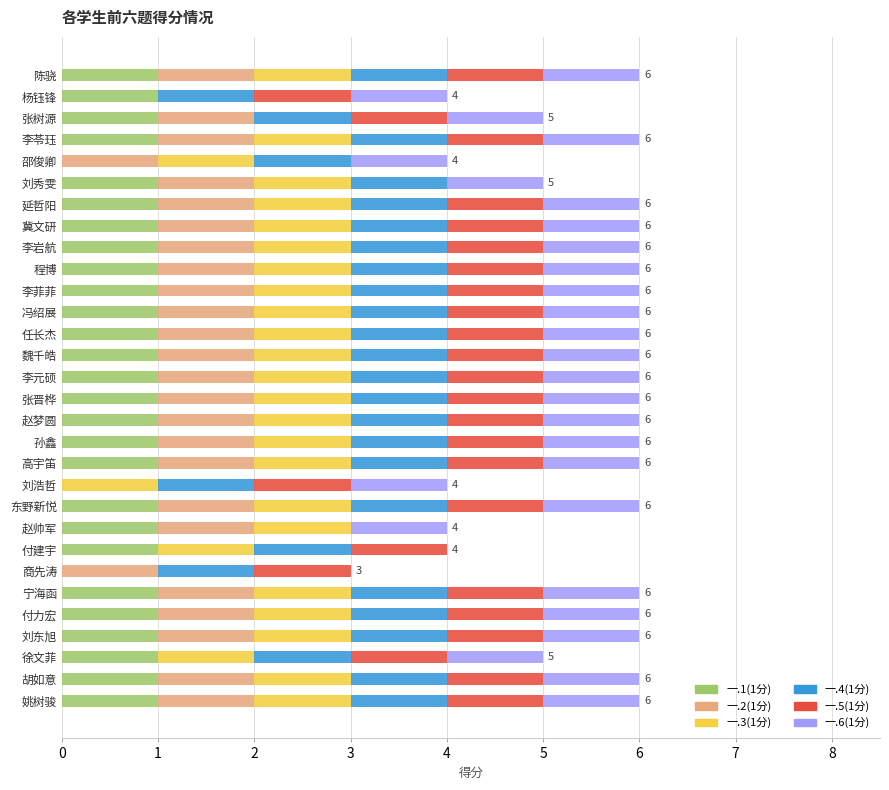

What is the total value across all series at 李菲菲?

6